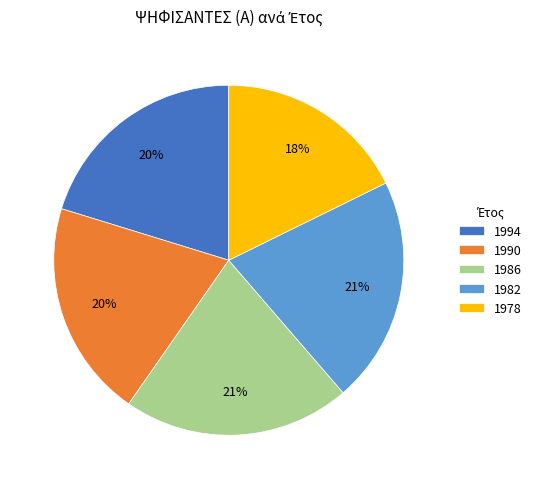

How many slices are in this pie chart?

5